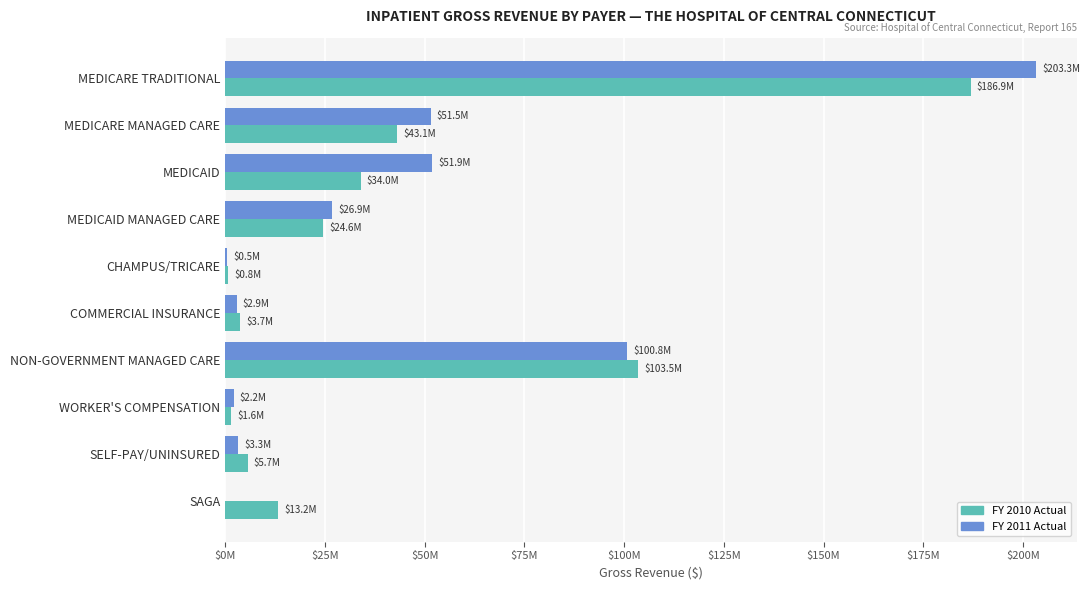

What are all the series names shown in the legend?

FY 2010 Actual, FY 2011 Actual